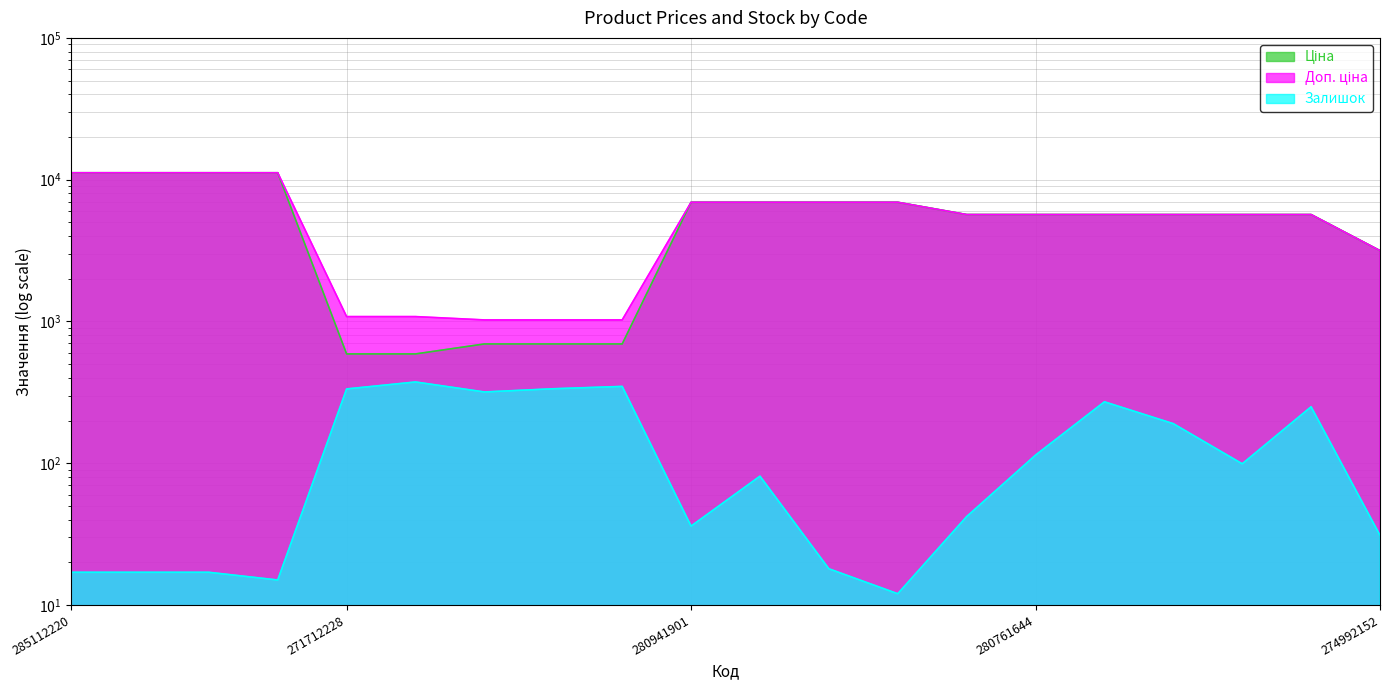

The value of Ціна at 285111912 is 11188.2. True or false?

True